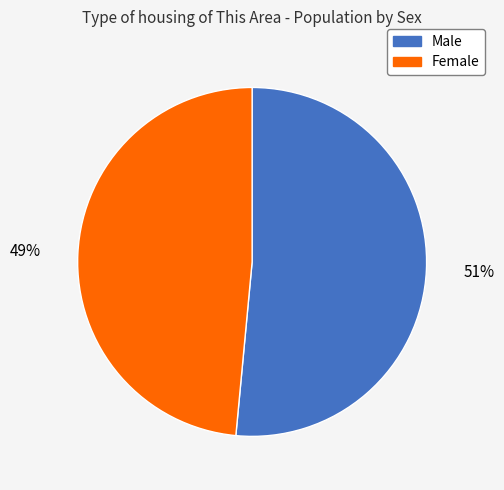

Is there a majority slice in this chart?

Yes